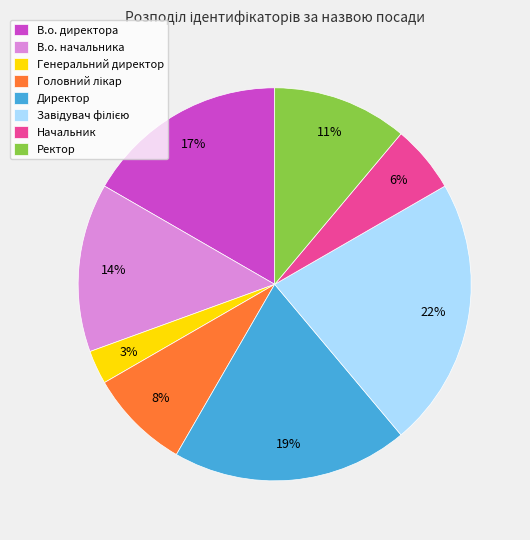

The В.о. директора slice represents 30% of the pie. True or false?

False